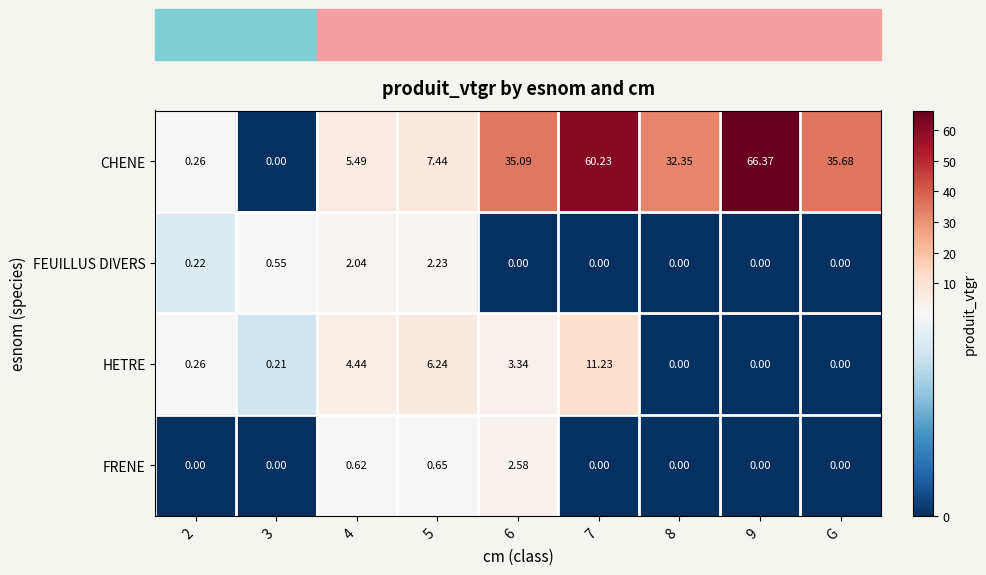

At which category is the sum across all series the highest?

7